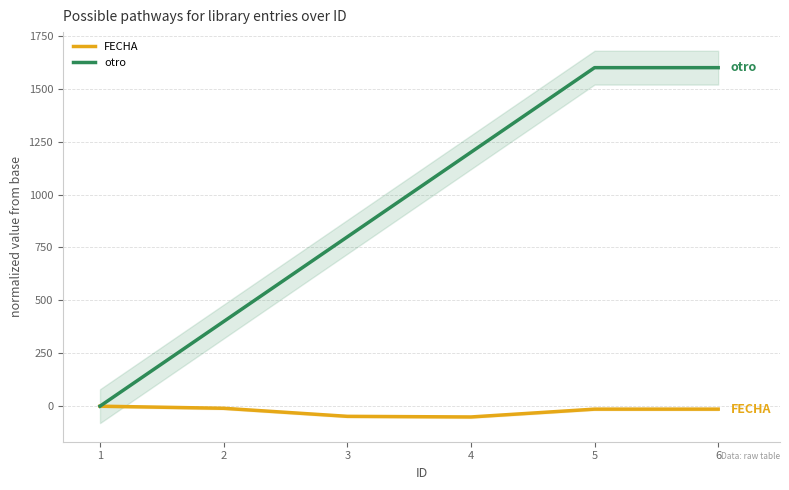

The value of otro at 1 is 0. True or false?

True